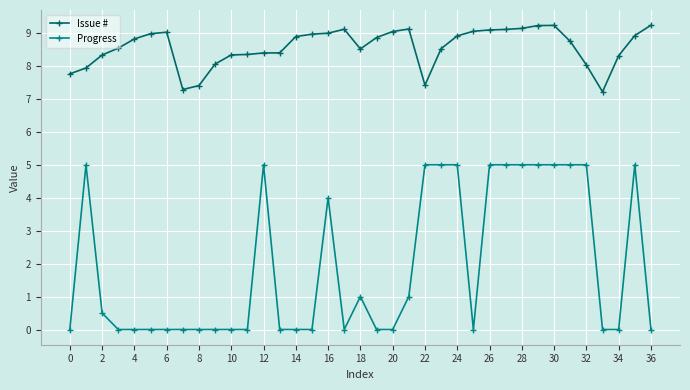

What is the difference between the maximum and second lowest values in the Progress series?

5.0